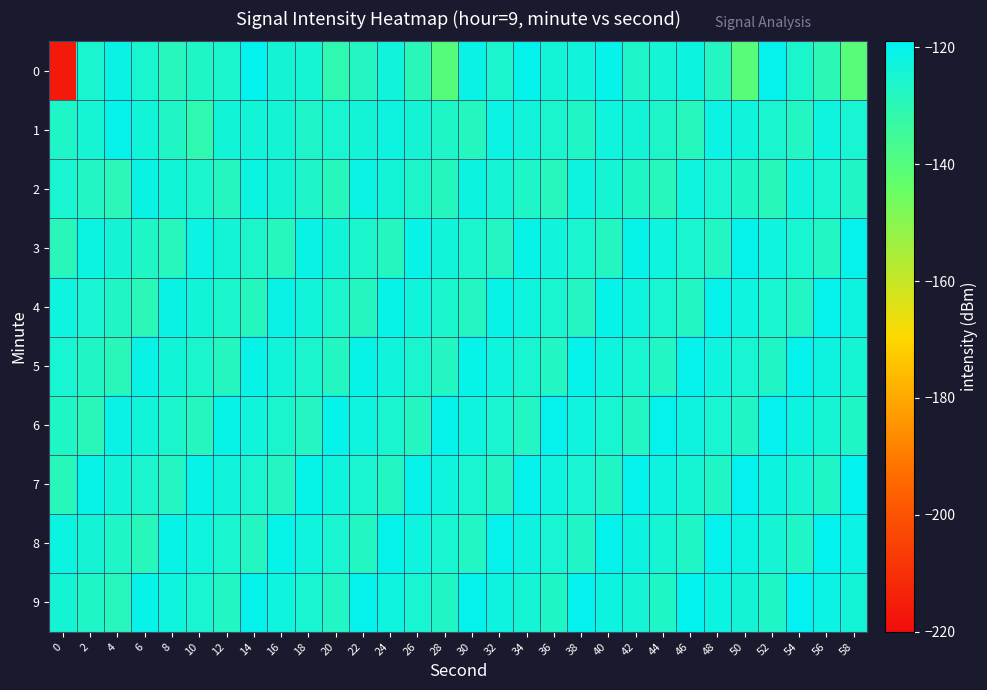

What is the total value across all series at 18?

-1244.6